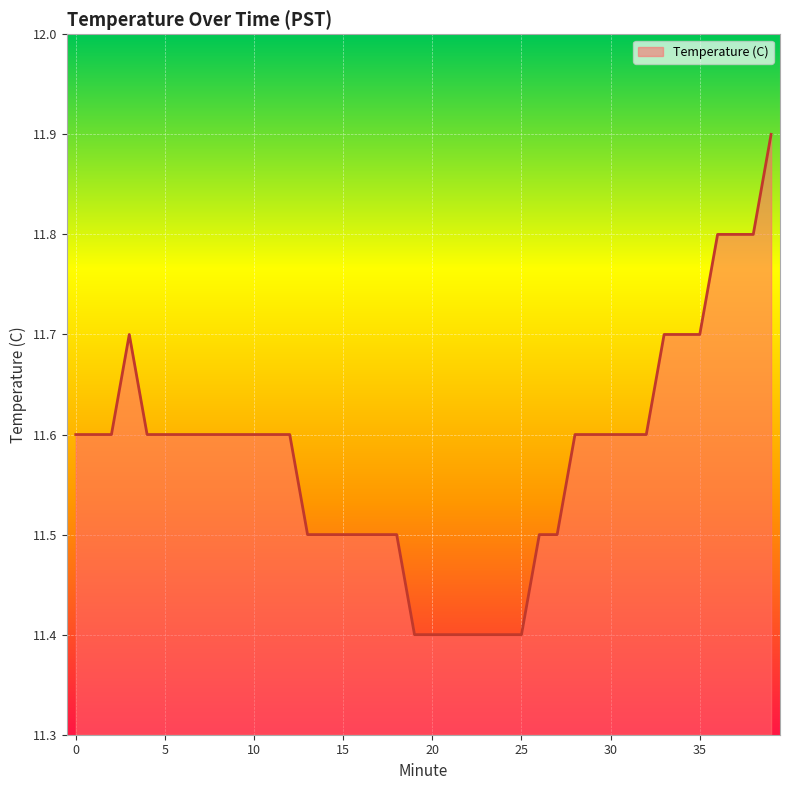

Reading right to left, list all the values displayed in this chart.

11.9	11.8	11.8	11.8	11.7	11.7	11.7	11.6	11.6	11.6	11.6	11.6	11.5	11.5	11.4	11.4	11.4	11.4	11.4	11.4	11.4	11.5	11.5	11.5	11.5	11.5	11.5	11.6	11.6	11.6	11.6	11.6	11.6	11.6	11.6	11.6	11.7	11.6	11.6	11.6